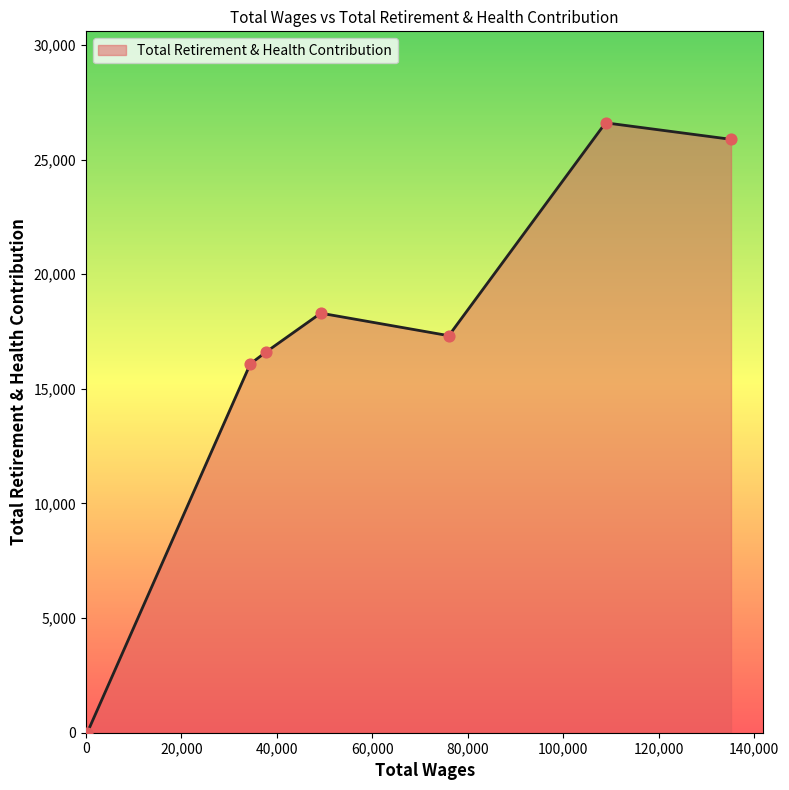

What is the difference between the second highest and minimum values?

25884